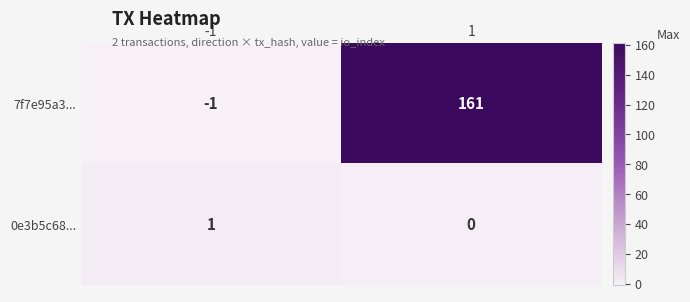

Read the 7f7e95a3... value at 1.

161